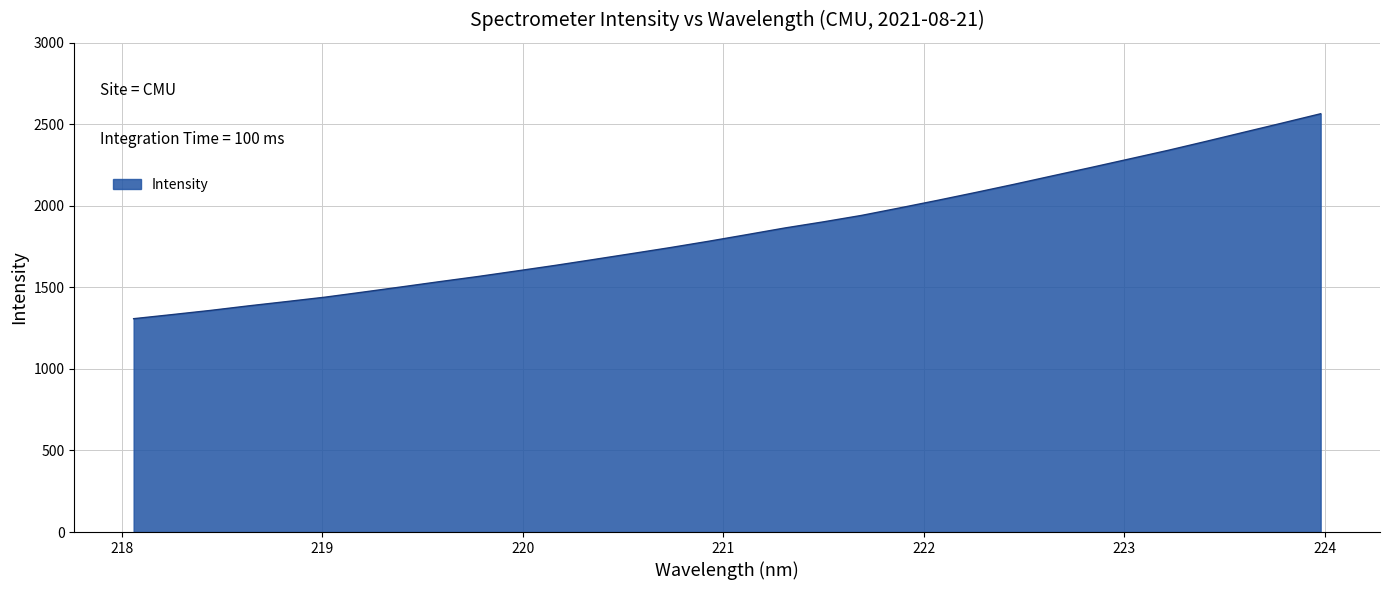

What is the maximum value shown in the chart?

2565.1